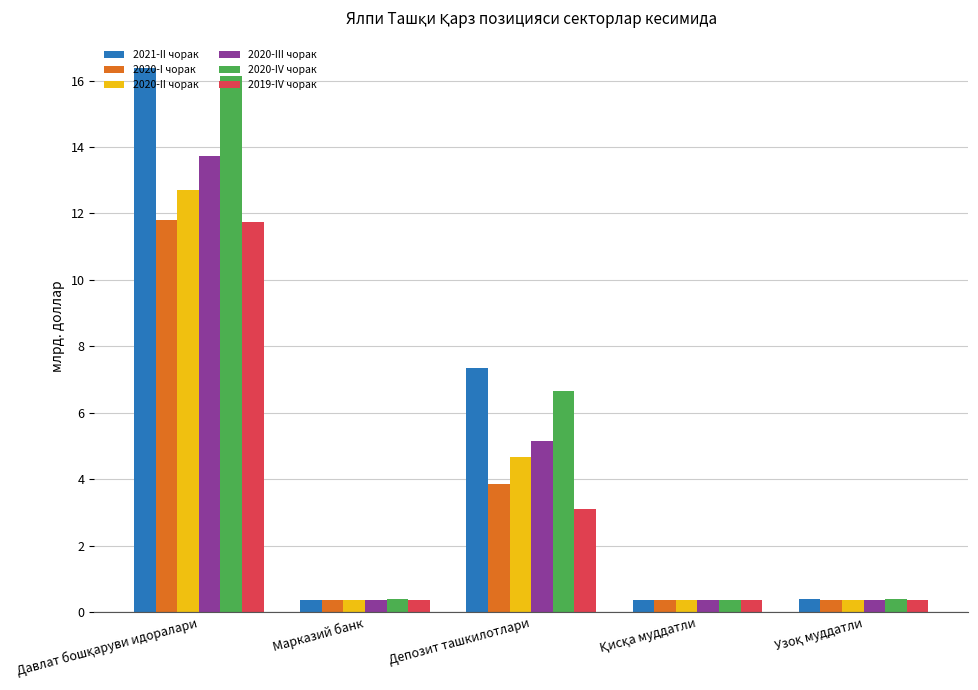

What is the value of the 2020-III чорак bar at the 5th from the left?

0.4